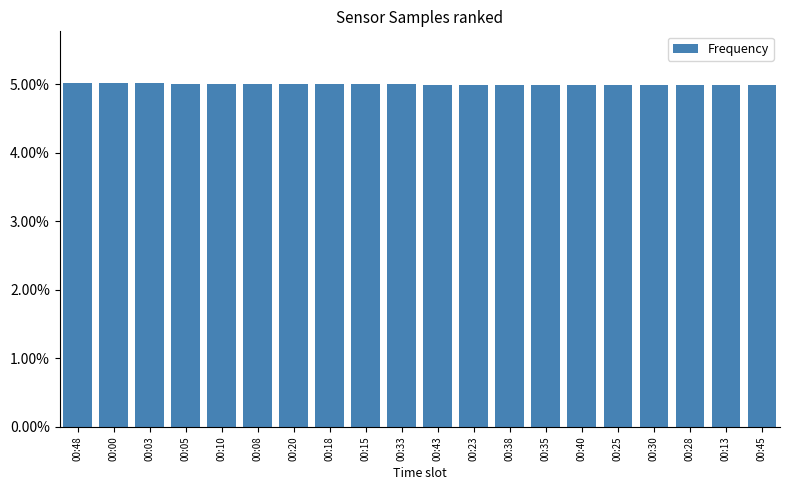

Reading left to right, list all the values displayed in this chart.

00:48=0.1	00:00=0.1	00:03=0.1	00:05=0.1	00:10=0.0	00:08=0.0	00:20=0.0	00:18=0.0	00:15=0.0	00:33=0.0	00:43=0.0	00:23=0.0	00:38=0.0	00:35=0.0	00:40=0.0	00:25=0.0	00:30=0.0	00:28=0.0	00:13=0.0	00:45=0.0